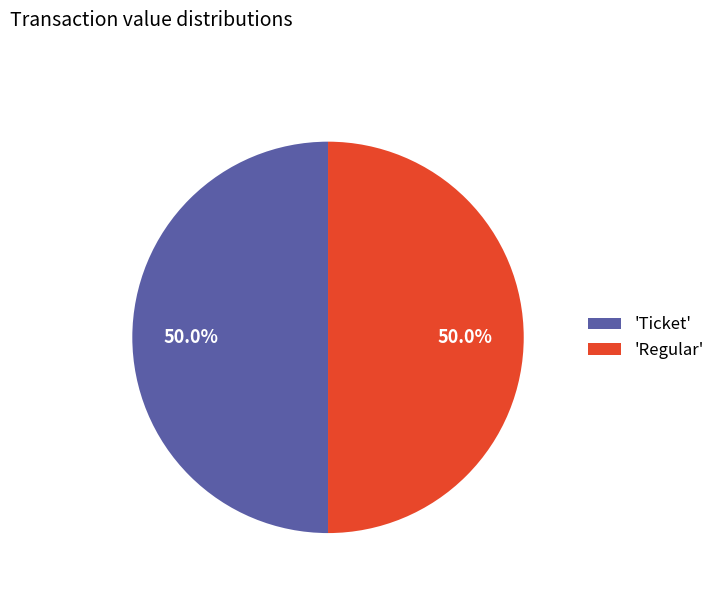

What is the ratio of the value at 'Ticket' to the value at 'Regular'?

1.0